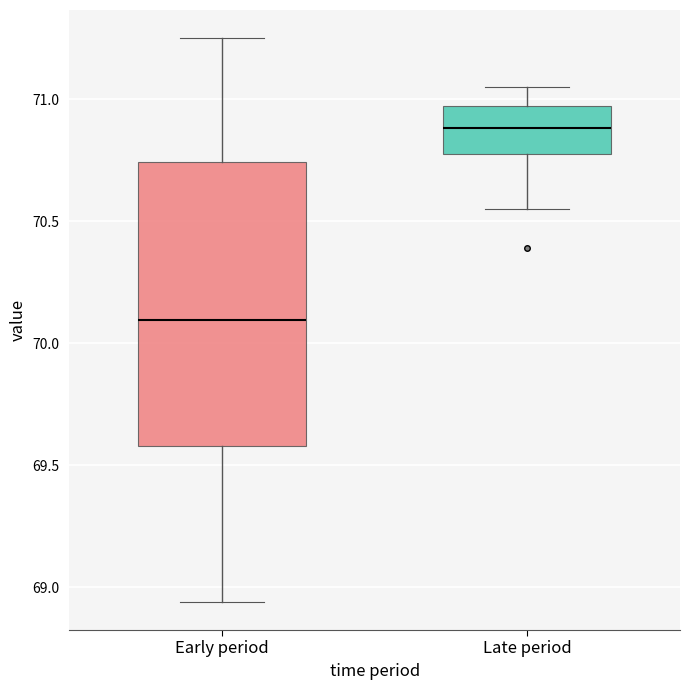

Where is the upper edge of the box for Late period on the y-axis? The values are not printed on the chart, so give them approximately, as read against the axis.

70.95